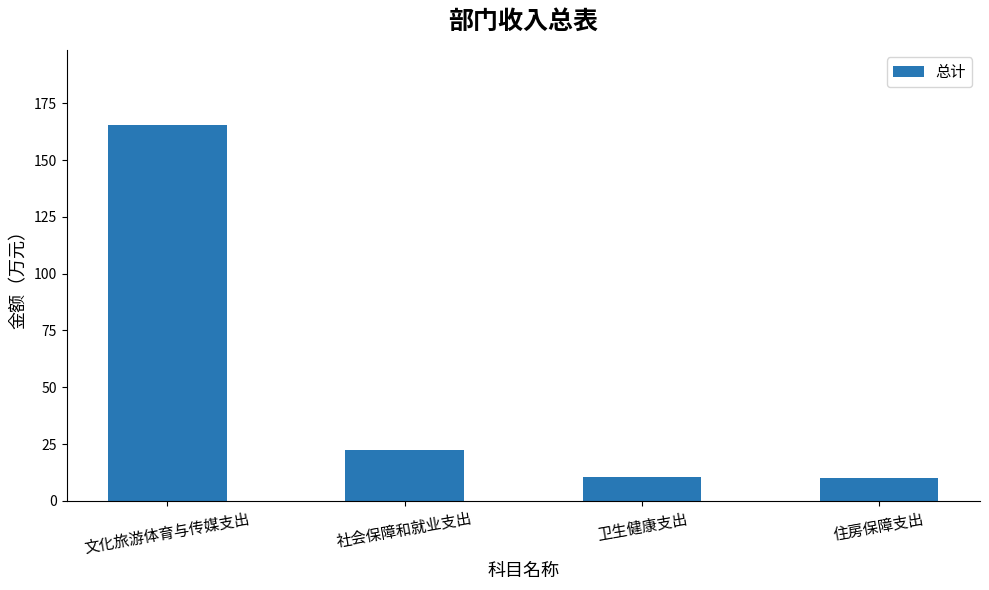

What is the greatest value displayed?

165.4